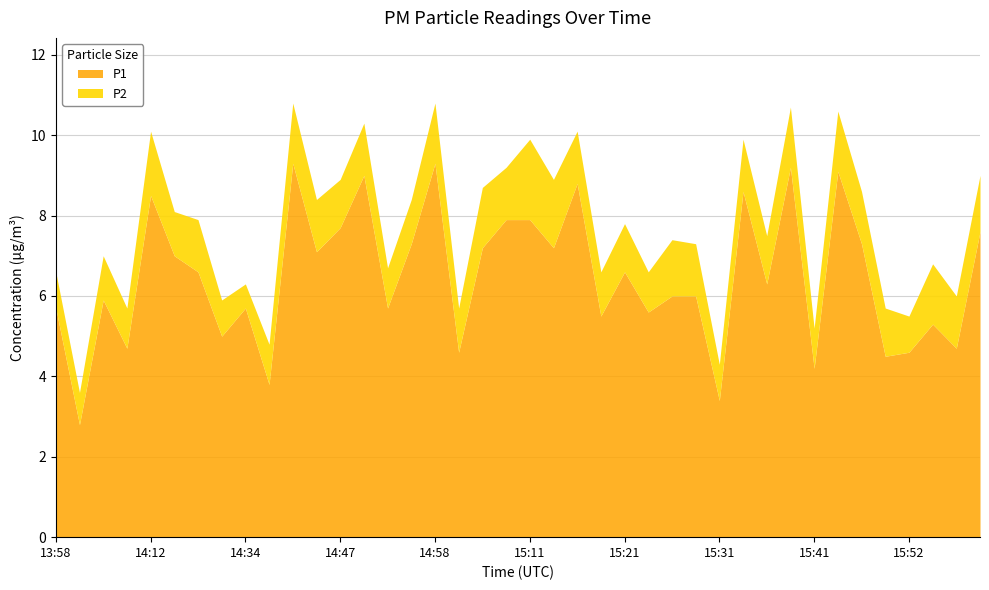

True or false: P2 has more than 1 interior local peaks.

True